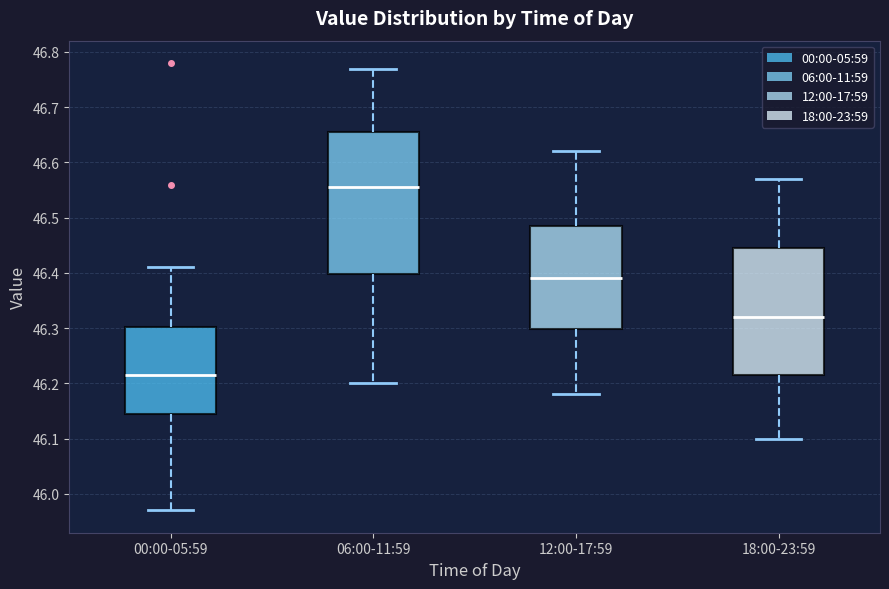

Where does the lower whisker of the box for 06:00-11:59 end on the y-axis? The values are not printed on the chart, so give them approximately, as read against the axis.

46.20